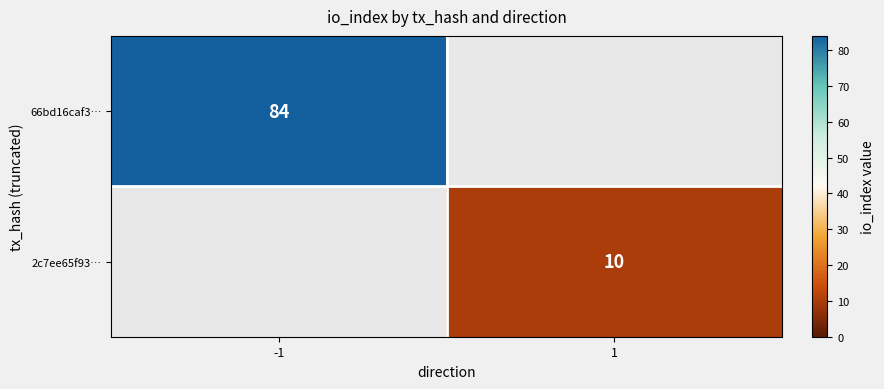

The 2c7ee65f93… series shows 10 at 1. True or false?

True